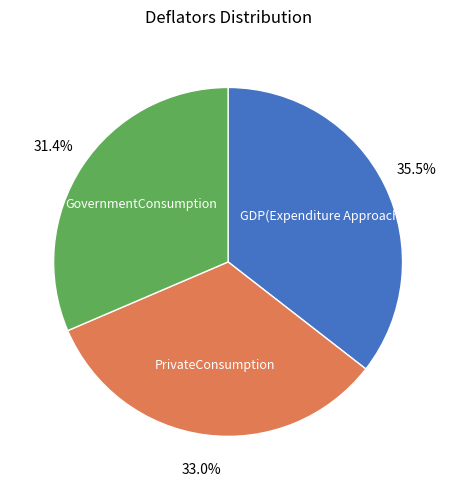

Rank the categories by value from lowest to highest.

GovernmentConsumption, PrivateConsumption, GDP(Expenditure Approach)